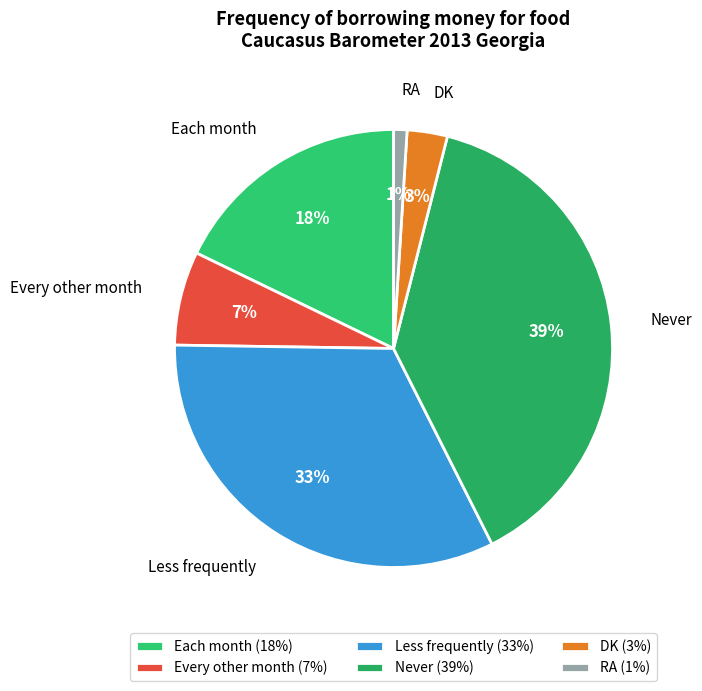

Which slice is the smallest?

RA